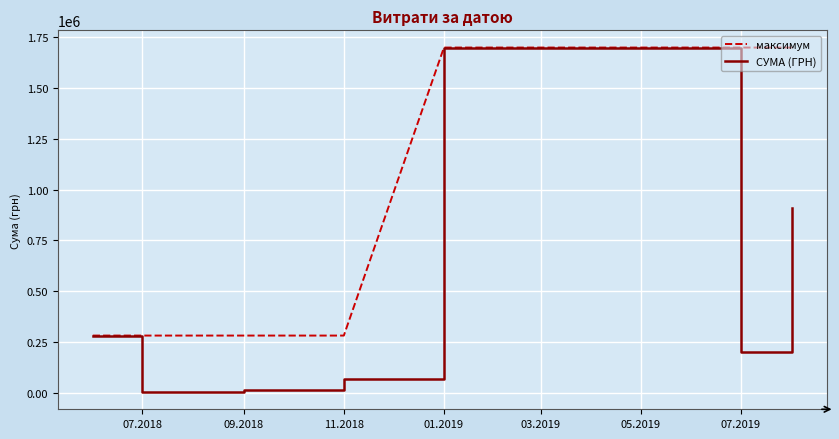

List the series in order of their overall mean, lowest first.

СУМА (ГРН), максимум